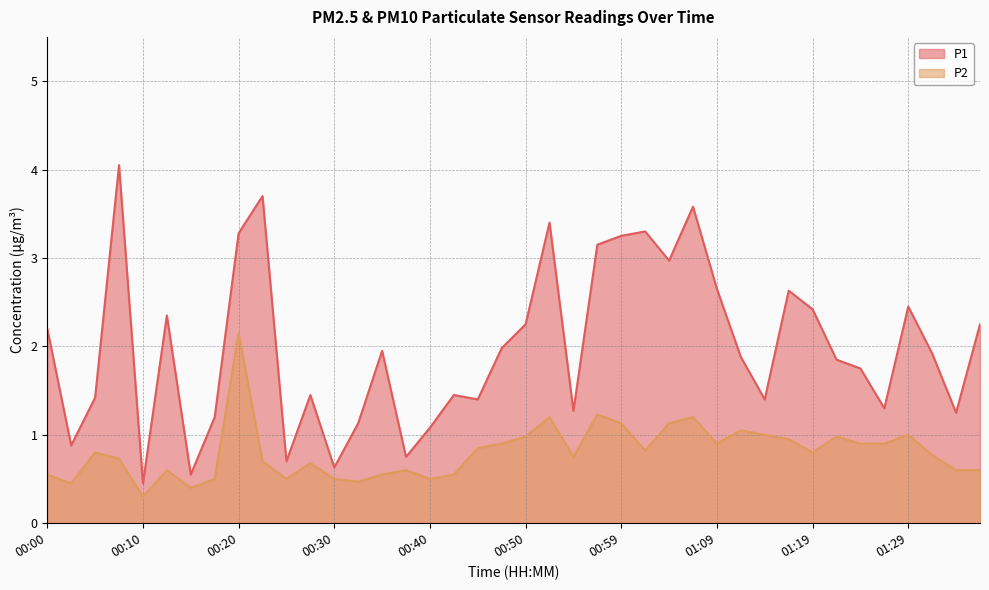

Is it true that P1 equals 1.0 at 00:25?

False